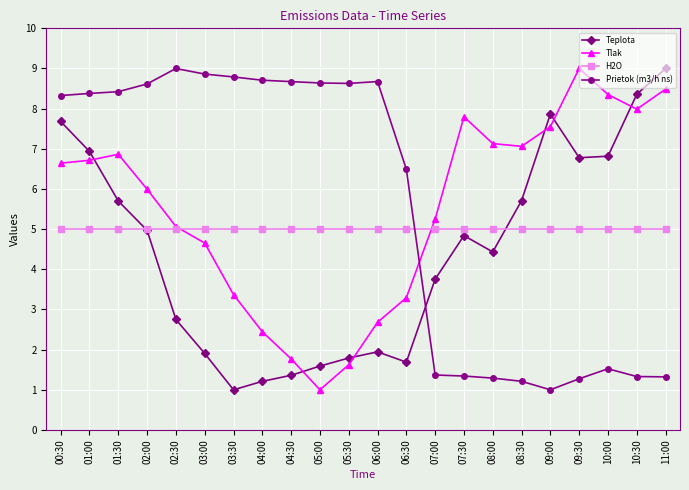

What is the maximum value shown in the chart?

9.0